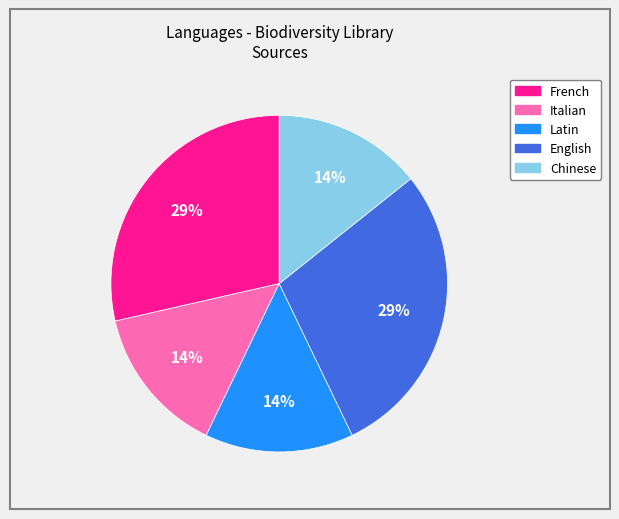

Is there a majority slice in this chart?

No